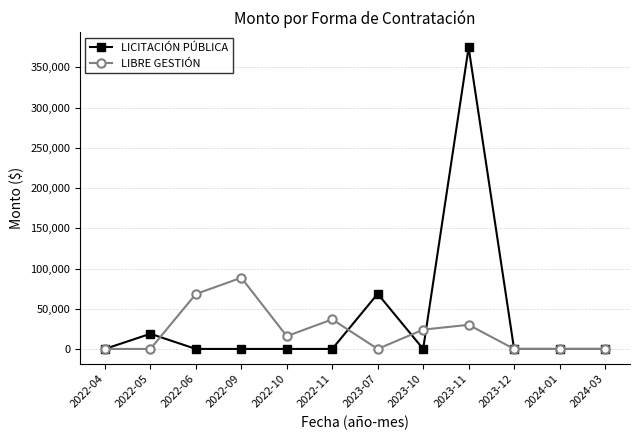

List the series in order of their overall mean, highest first.

LICITACIÓN PÚBLICA, LIBRE GESTIÓN